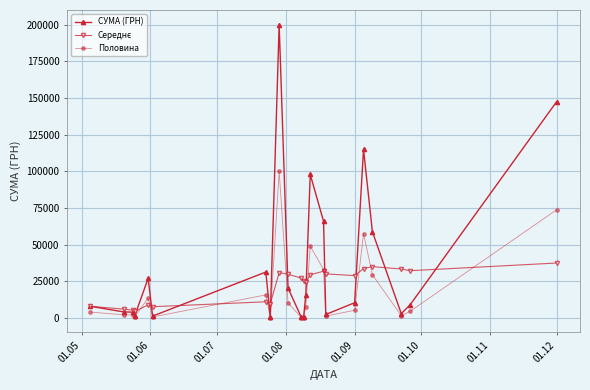

Which series has the largest total across all categories?

СУМА (ГРН)